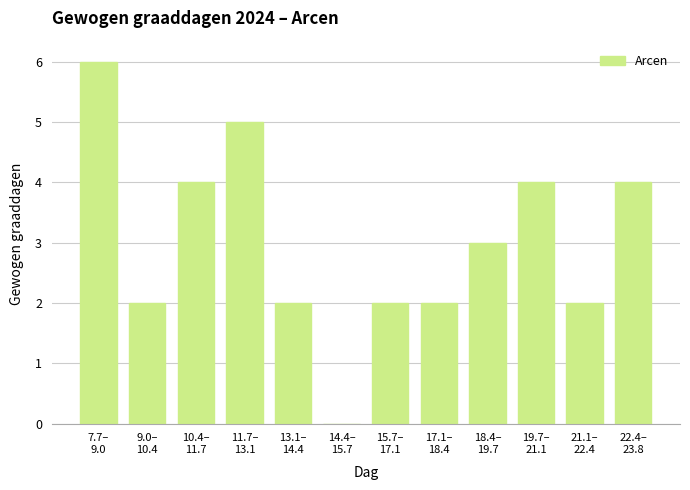

What is the greatest value displayed?

6